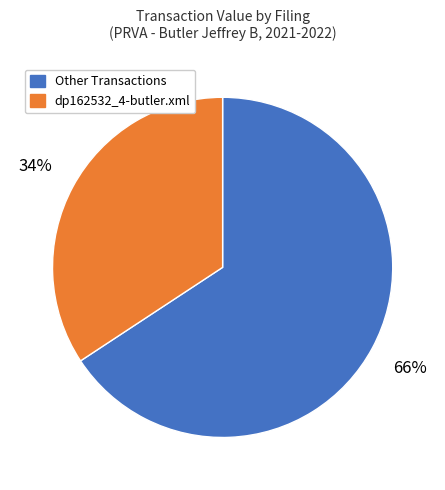

To the nearest percent, what is the average slice percentage?

50%